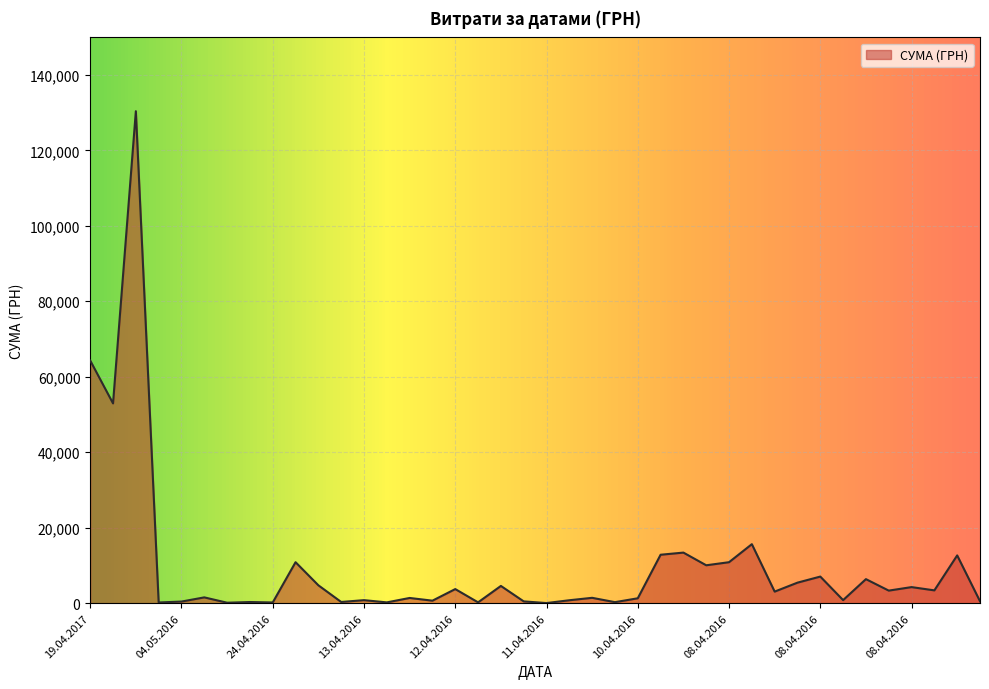

Does the chart have visible grid lines?

Yes